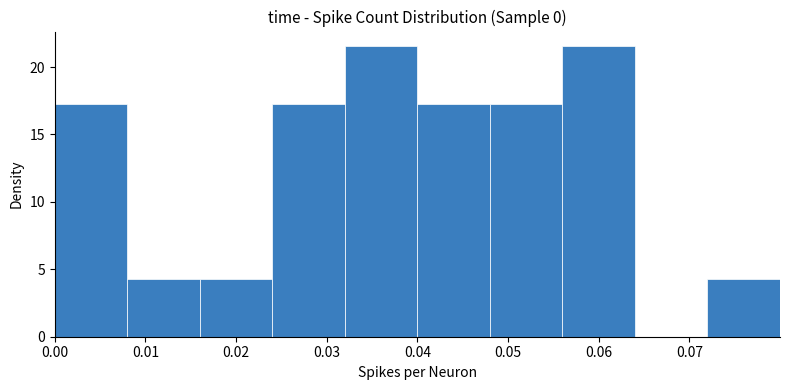

Reading left to right, list every bar in this chart as the range it spans on the x-axis followed by its height. Neither the bar edges nor the heights are printed on the chart, so give them approximately, as read against the axes.

0.000 to 0.008: 17.0
0.008 to 0.016: 4.5
0.016 to 0.024: 4.5
0.024 to 0.032: 17.0
0.032 to 0.040: 21.5
0.040 to 0.048: 17.0
0.048 to 0.056: 17.0
0.056 to 0.064: 21.5
0.064 to 0.072: 0
0.072 to 0.080: 4.5